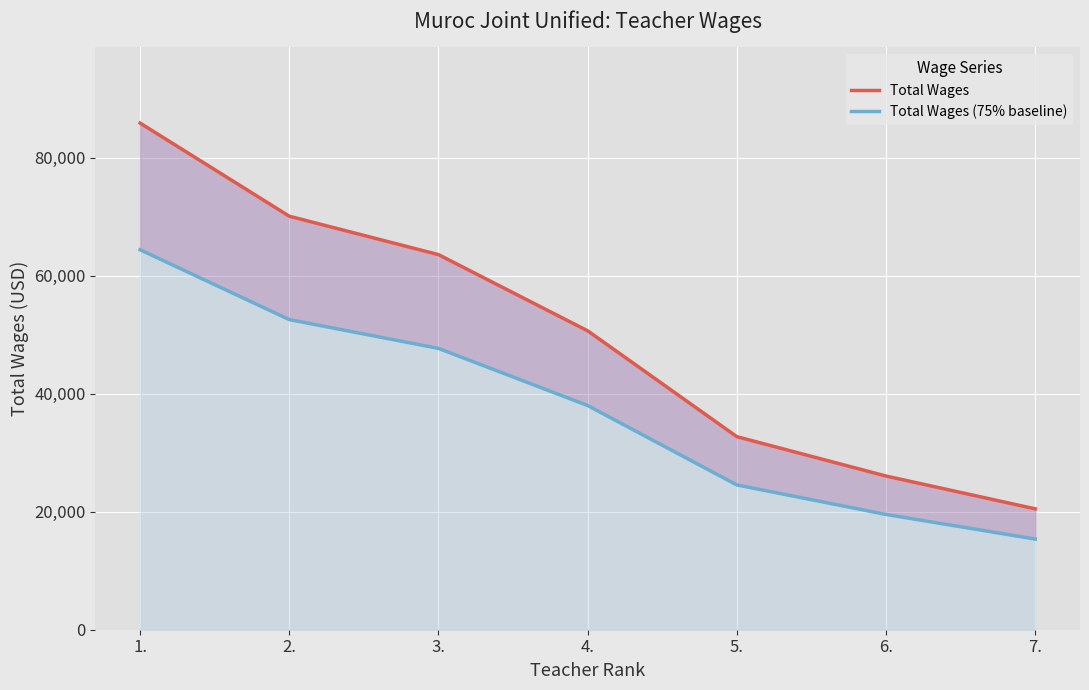

True or false: Total Wages (75% baseline) and Total Wages cross at least once.

False